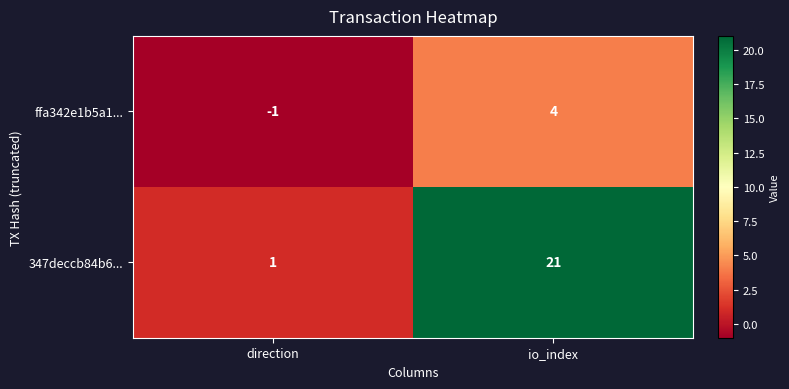

Reading left to right, transcribe all the data shown in this chart.

ffa342e1b5a1...: direction=-1	io_index=4
347deccb84b6...: direction=1	io_index=21